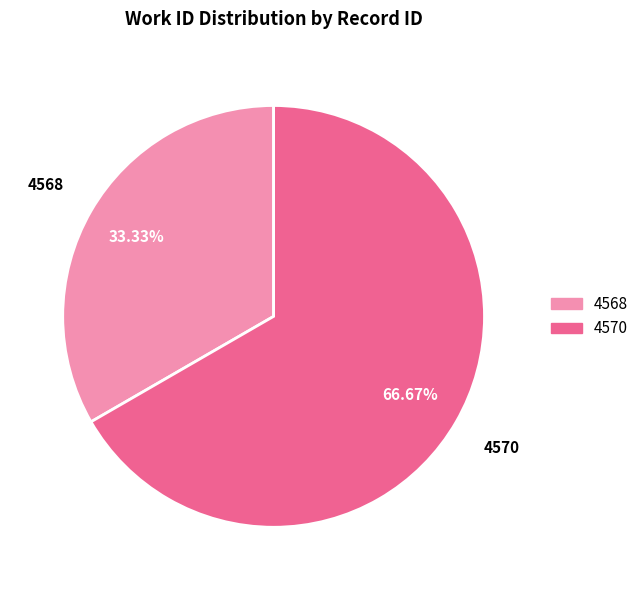

Which has a higher value, 4568 or 4570?

4570